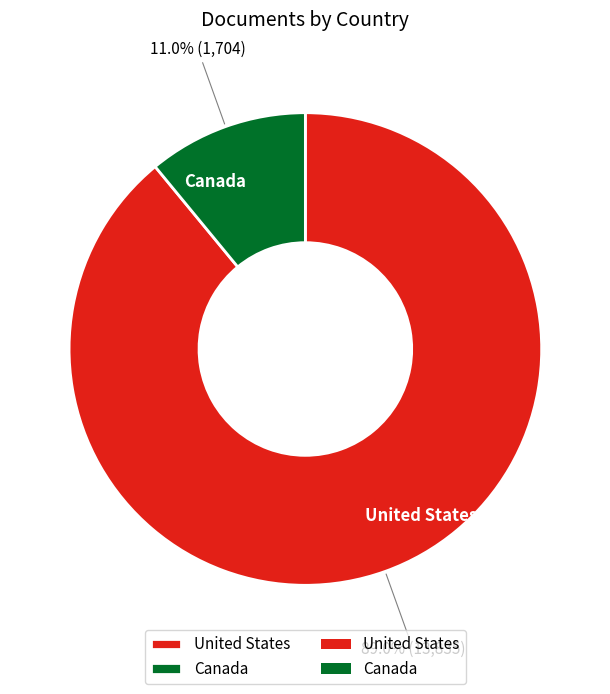

To the nearest percent, what is the combined percentage of United States and Canada?

100%